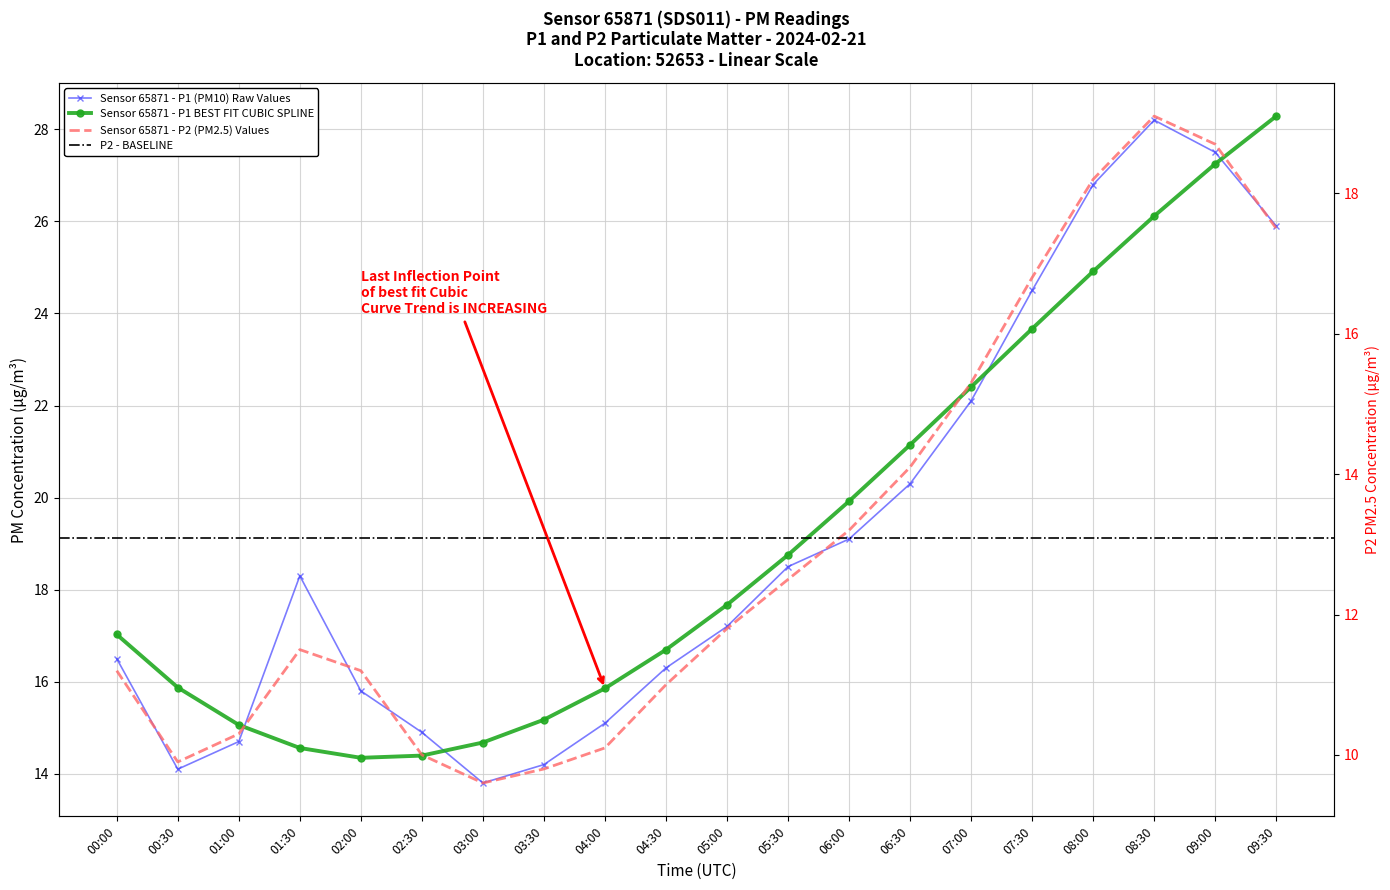

At which category does P1 reach its first local valley?

00:30